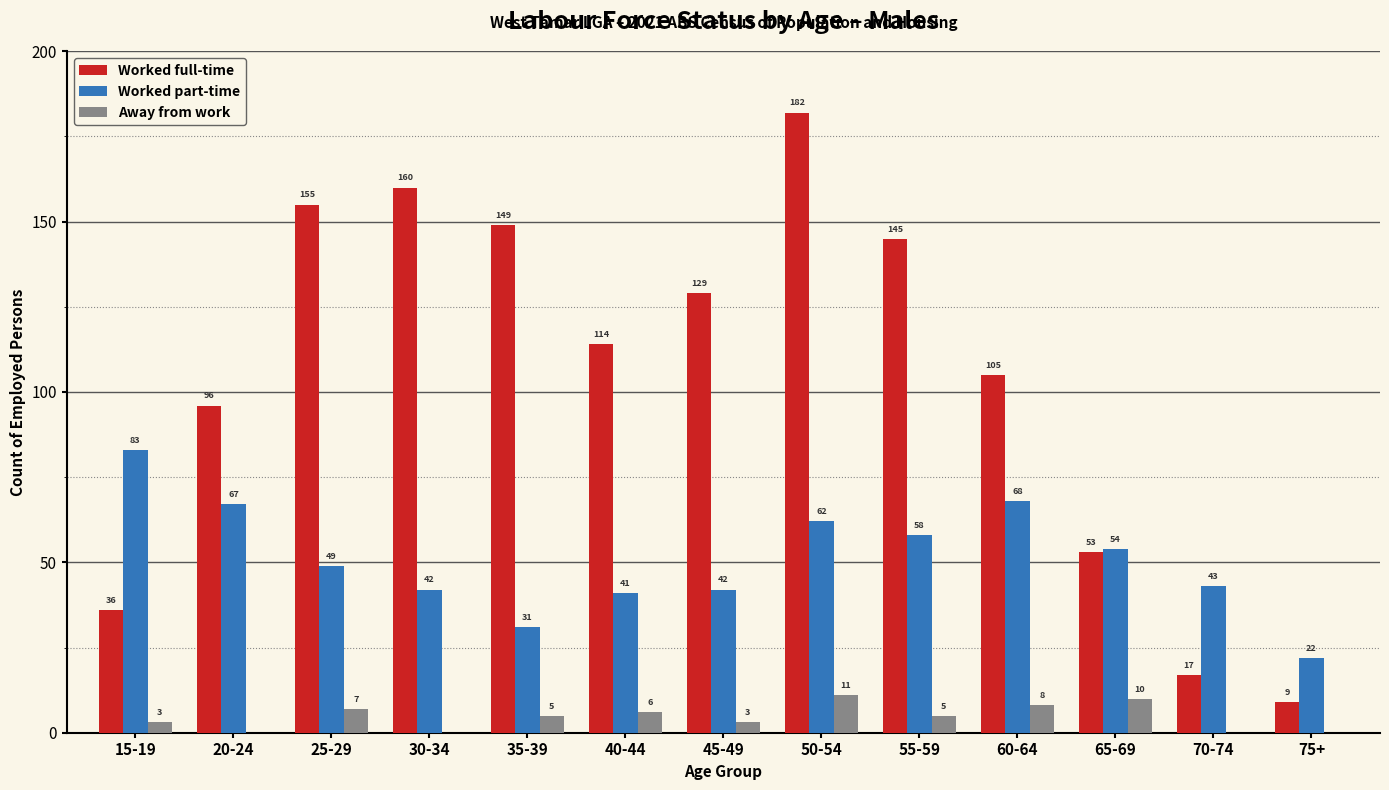

Where is Worked full-time nearest to the value 95?

20-24